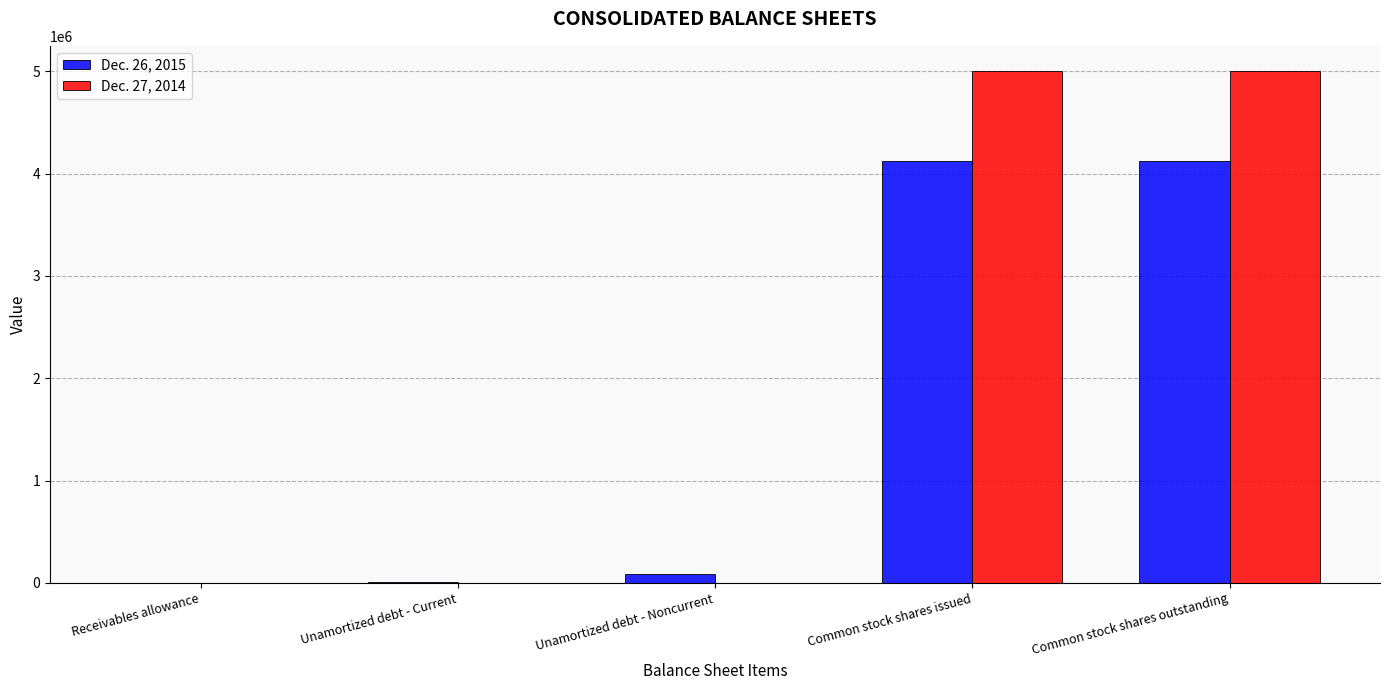

Is the value of Dec. 26, 2015 at Unamortized debt - Noncurrent greater than the value of Dec. 27, 2014 at Common stock shares outstanding?

No